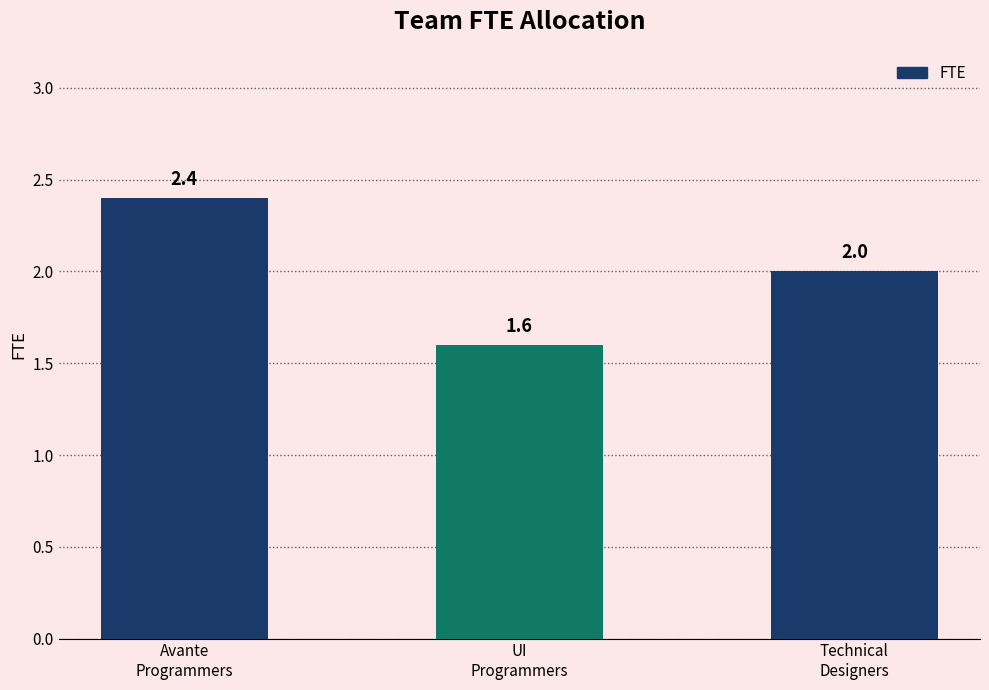

What is the label of the 3rd bar from the left?

Technical
Designers